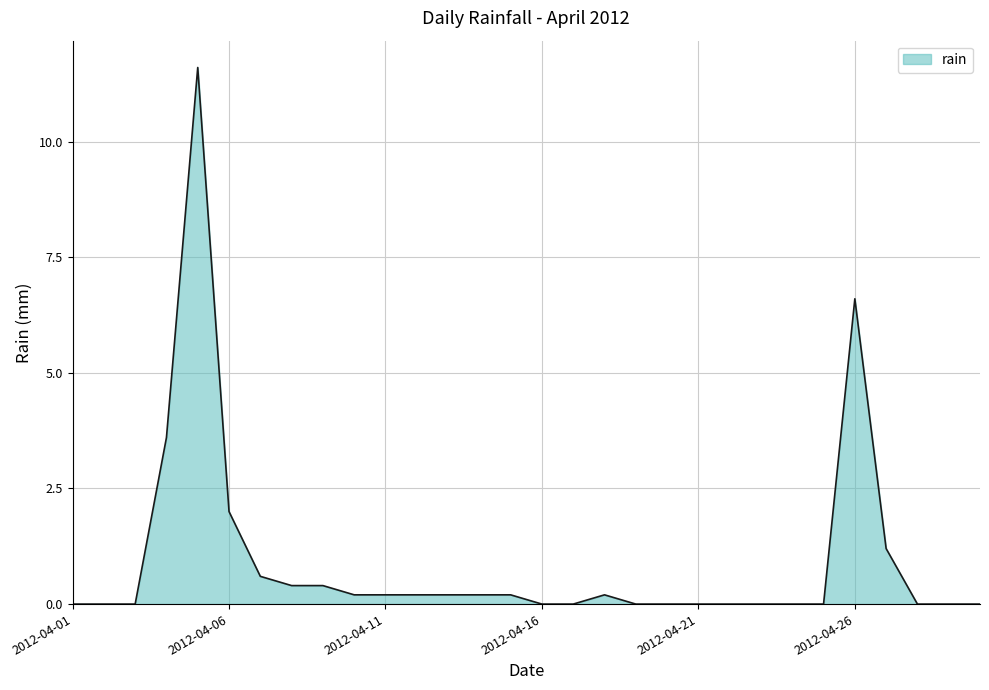

What is the maximum value shown in the chart?

11.6